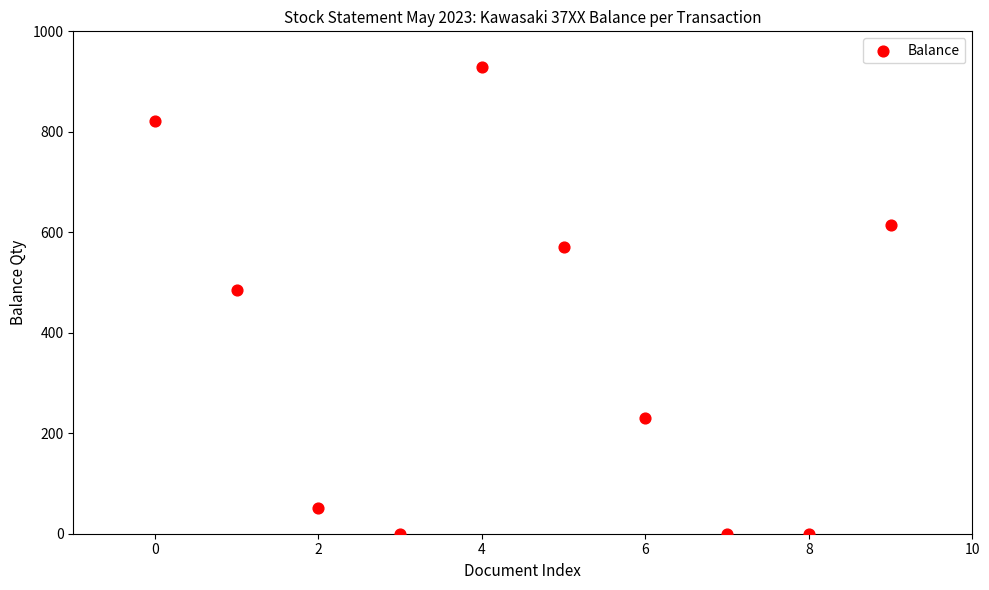

What Y value in the scatter plot is closest to 465?

485